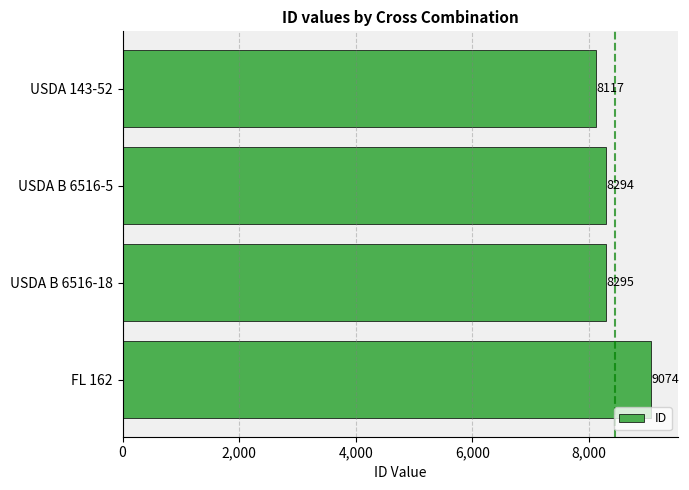

The value at USDA B 6516-5 is 11969. True or false?

False